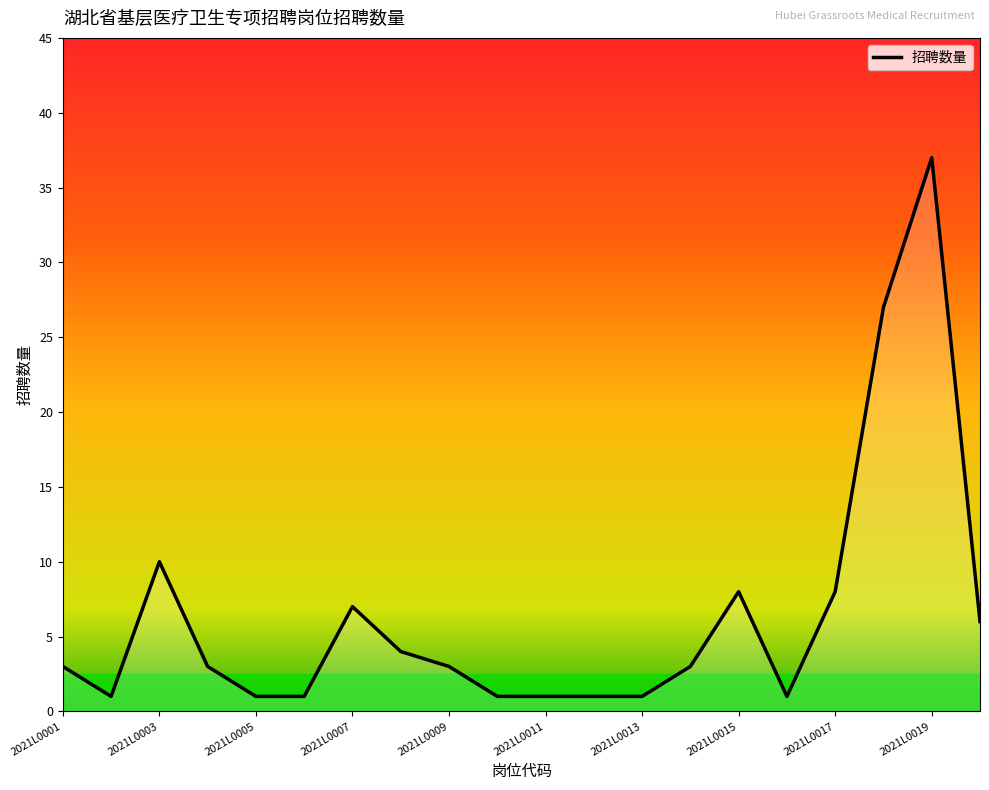

How many interior local valleys (lower than both neighbors) does the data have?

2